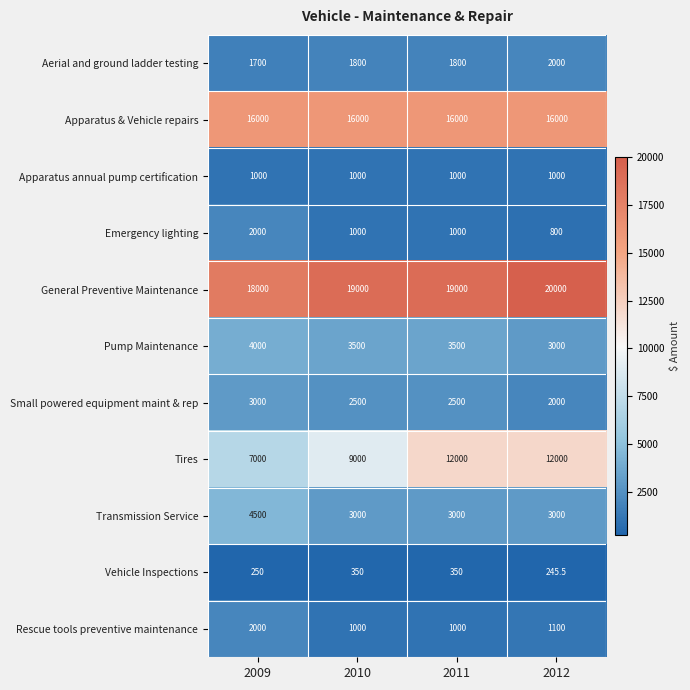

What is the difference between the highest and lowest values at 2010?

18650.0